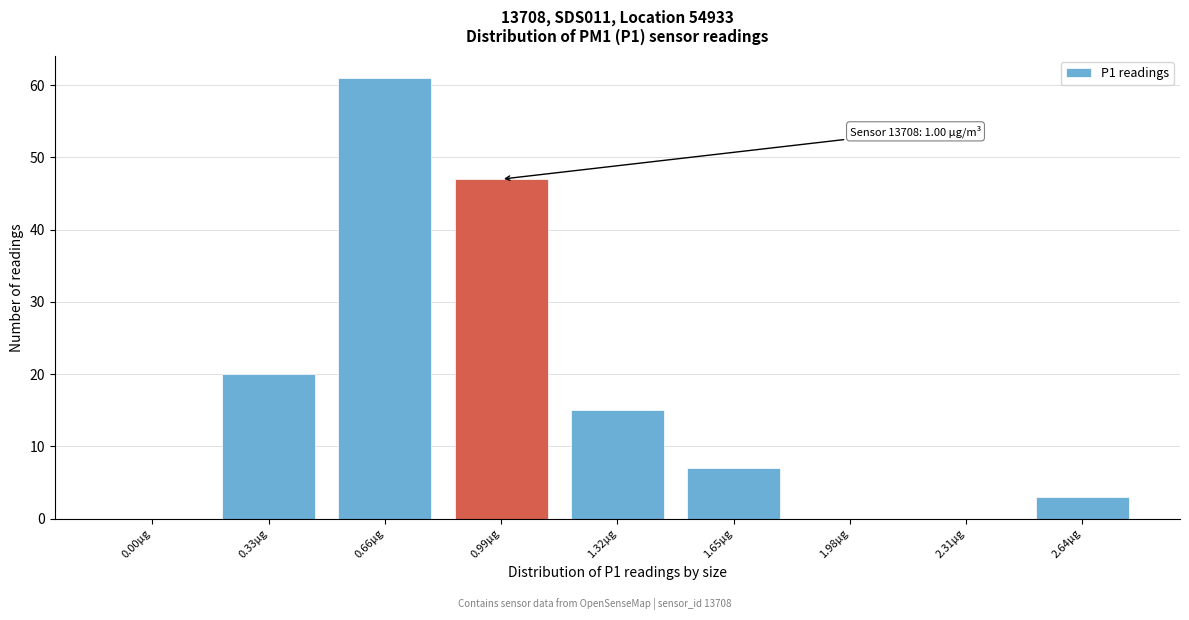

Reading left to right, what are all the values shown in this chart?

0.00µg=0	0.33µg=20	0.66µg=61	0.99µg=47	1.32µg=15	1.65µg=7	1.98µg=0	2.31µg=0	2.64µg=3